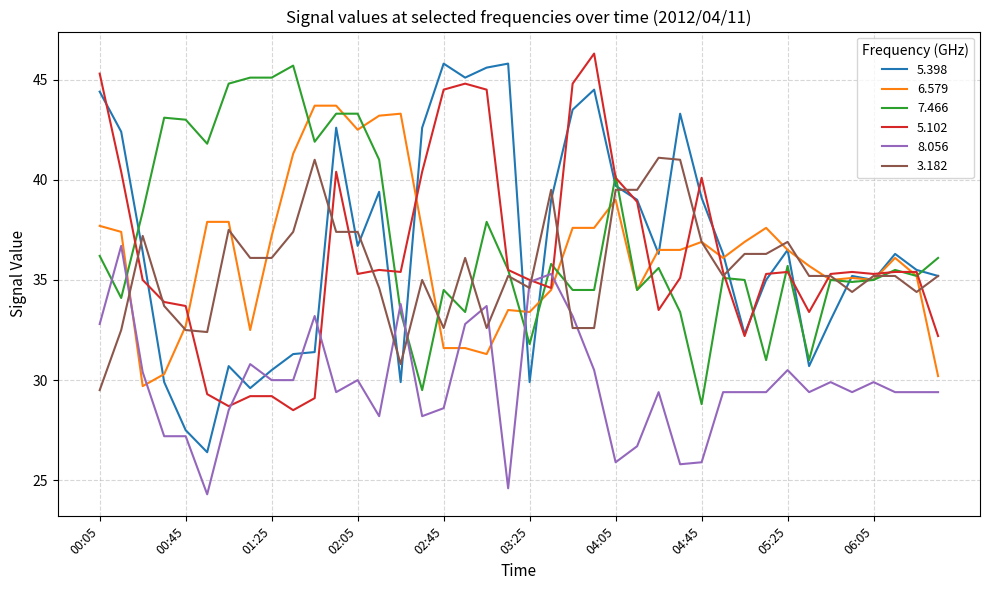

True or false: 8.056 and 6.579 cross at least once.

True